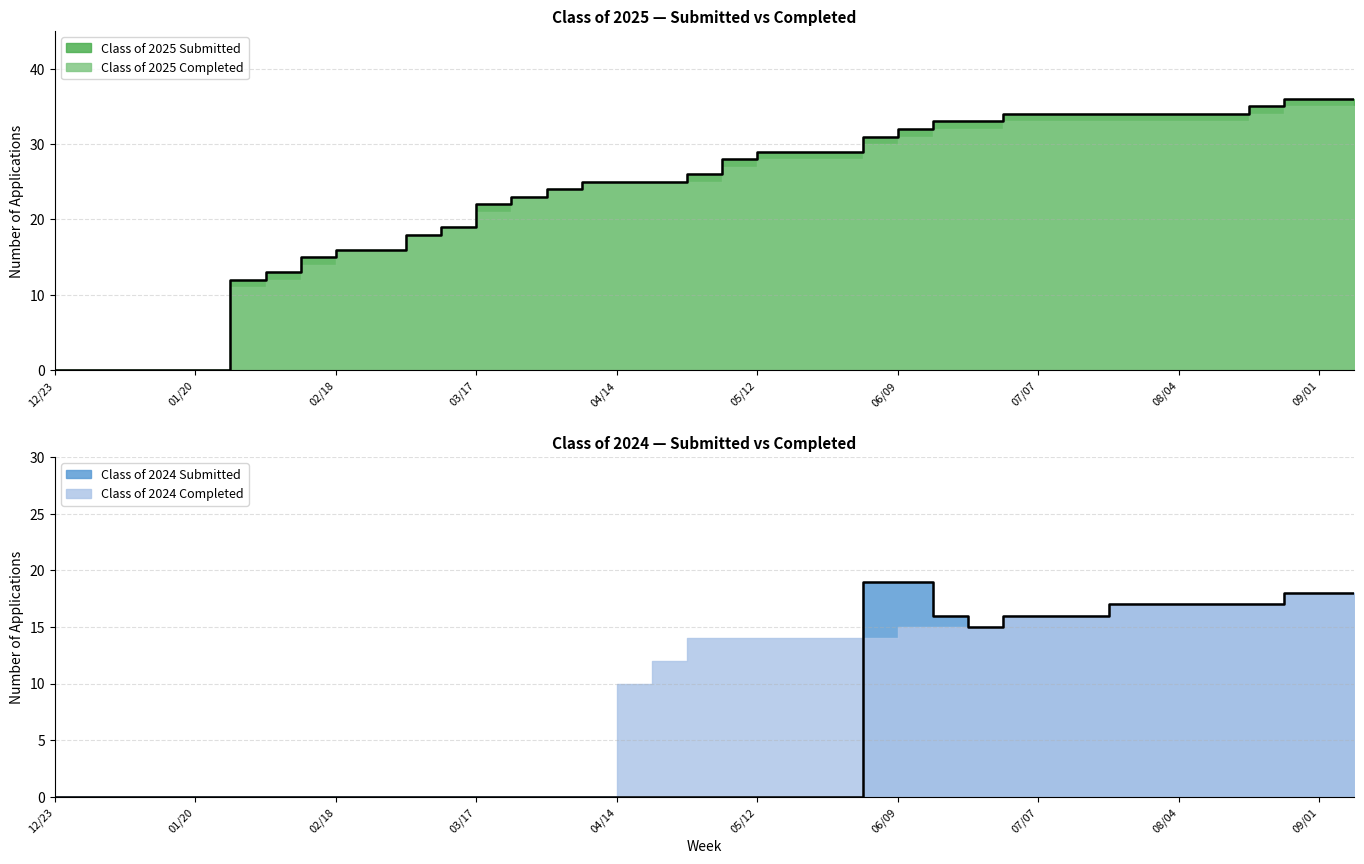

What is the label of the 30th point from the left?

07/14